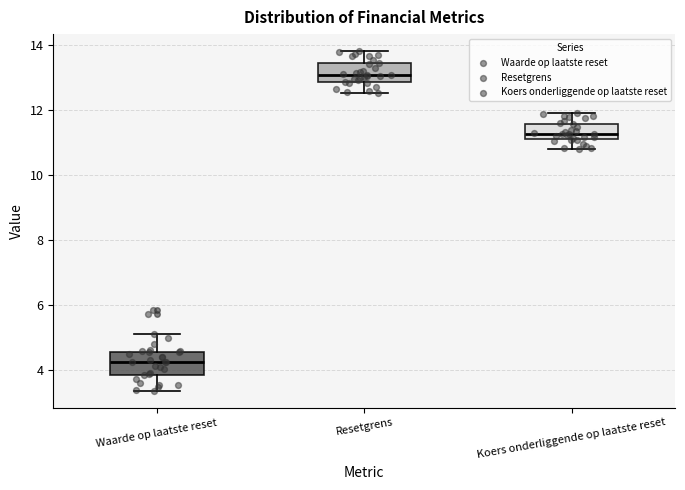

Reading left to right, transcribe this box plot: for each box, give where its median line is, the range the box spans, and where its two whiskers end, as read against the y-axis. The values are not printed on the chart, so give them approximately, as read against the axis.

Waarde op laatste reset: median 4.2, box 3.8 to 4.6, whiskers 3.4 to 5.2
Resetgrens: median 13.0, box 12.8 to 13.4, whiskers 12.6 to 13.8
Koers onderliggende op laatste reset: median 11.2, box 11.0 to 11.6, whiskers 10.8 to 12.0